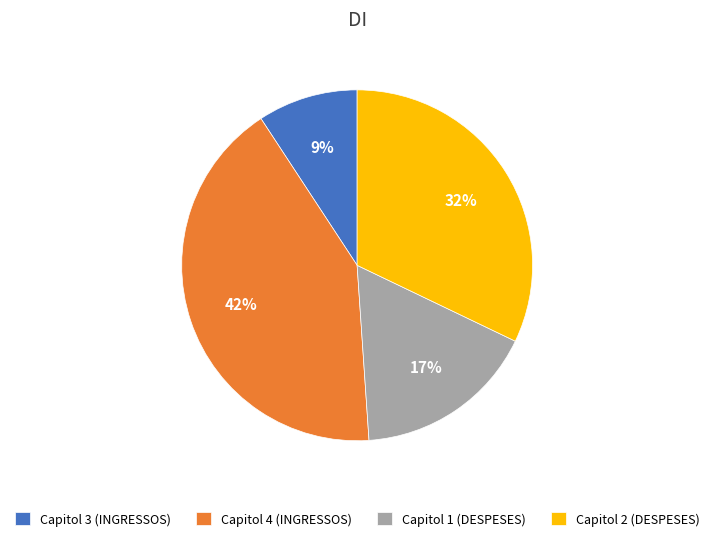

Is the sum of Capitol 4 (INGRESSOS) and Capitol 1 (DESPESES) greater than half?

Yes